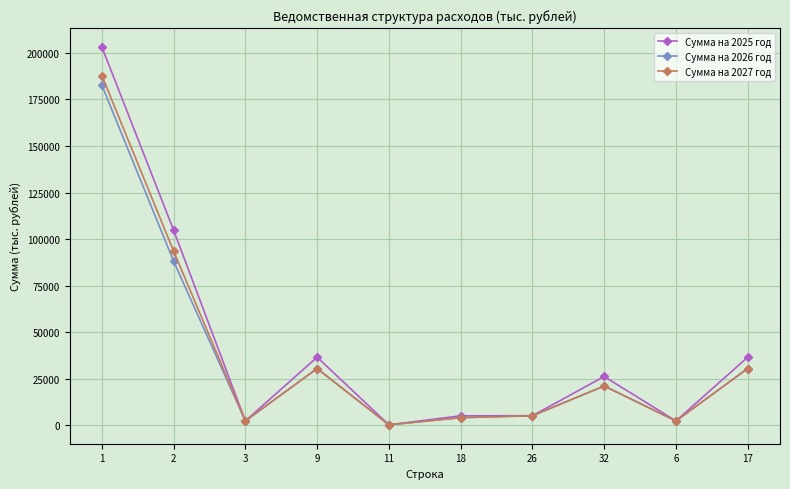

What is the minimum value shown in the chart?

210.0